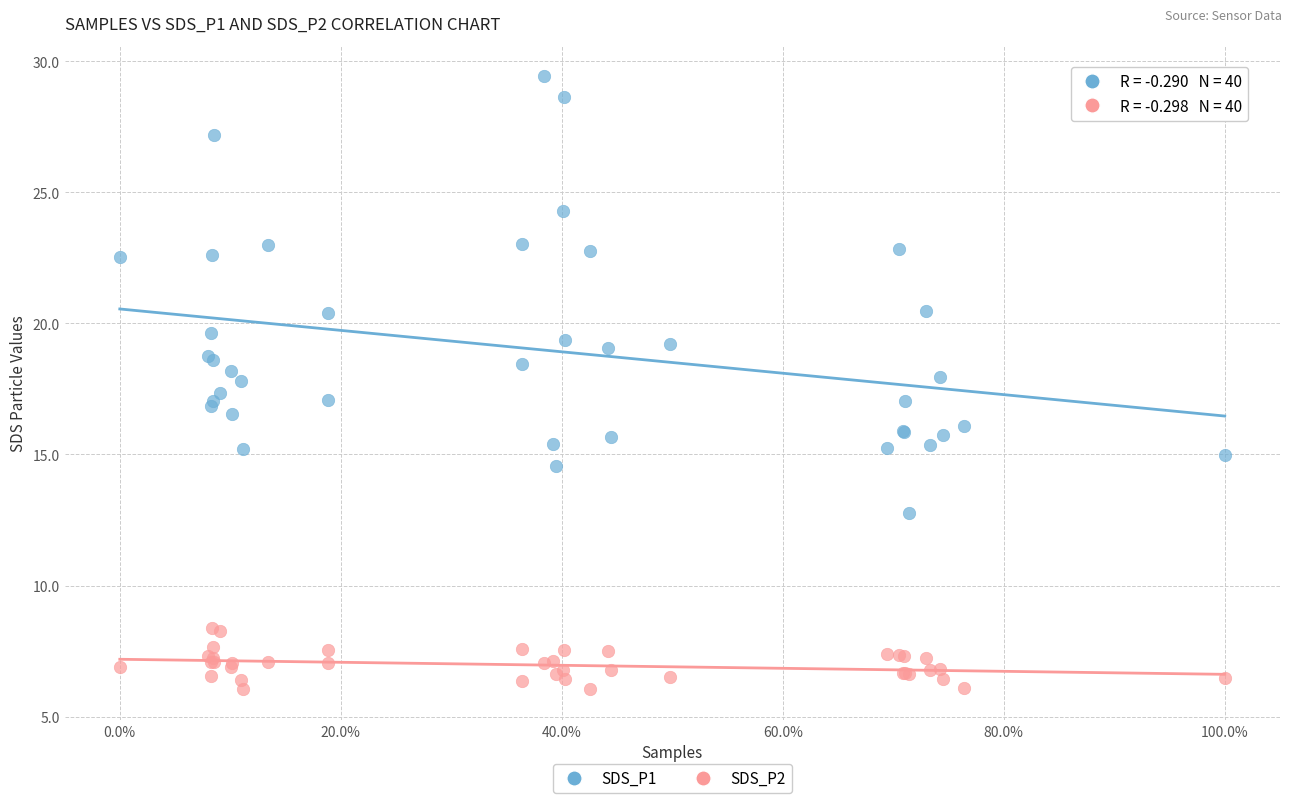

What is the X range (max minus min) for the scatter plot?

1.0